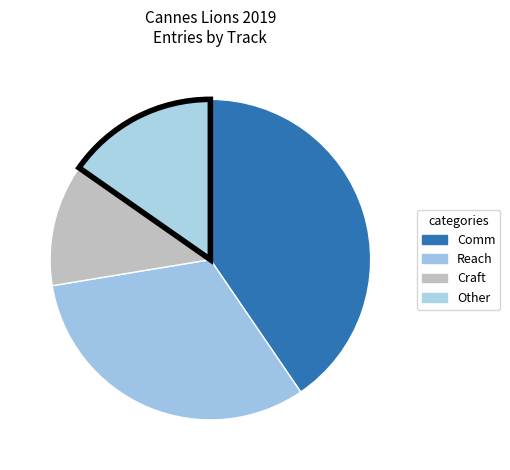

Does any single category account for the majority?

No